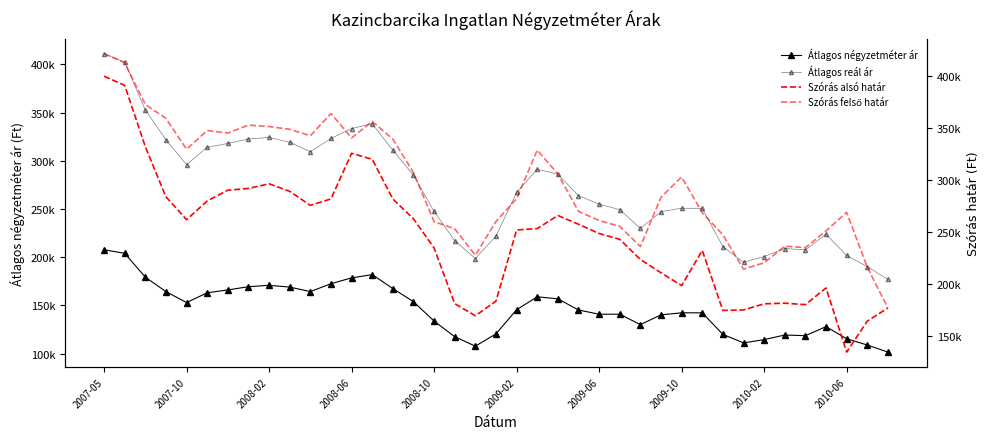

List the labels in order of Szórás felső határ value, smallest first.

38, 31, 37, 32, 18, 34, 26, 33, 30, 35, 17, 25, 16, 19, 24, 29, 36, 23, 20, 27, 28, 22, 15, 21, 2008-10, 14, 12, 10, 2009-06, 2009-02, 2010-06, 2010-02, 2009-10, 13, 2008-06, 11, 2008-02, 2007-10, 2007-05